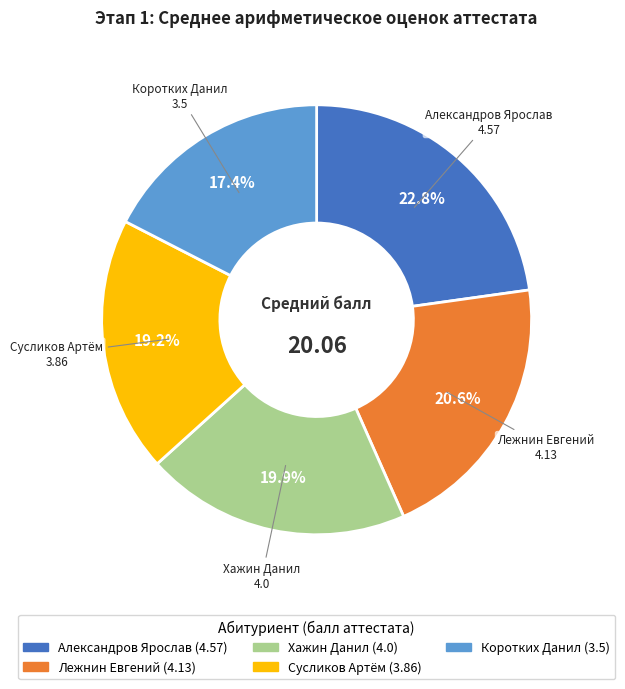

Rank the categories by value from highest to lowest.

Александров Ярослав, Лежнин Евгений, Хажин Данил, Сусликов Артём, Коротких Данил